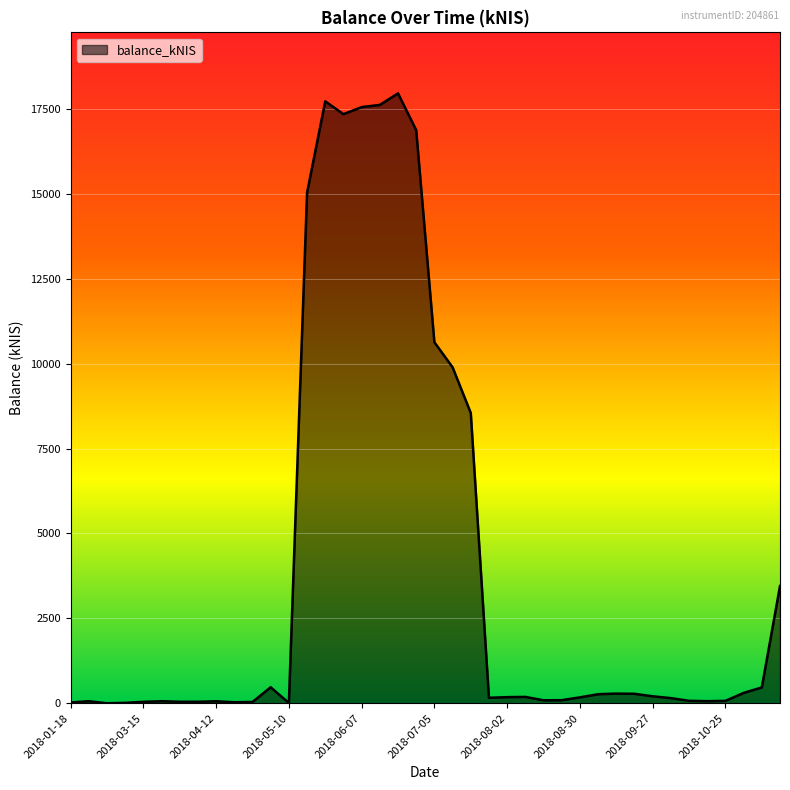

What is the difference between the maximum and minimum values?

17961.3